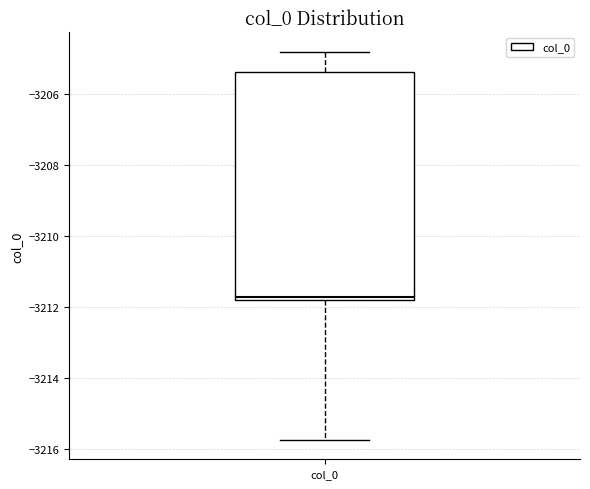

Read this box plot against the y-axis: the position of the median line, the range covered by the box, and the ends of both whiskers. The values are not printed on the chart, so give them approximately, as read against the axis.

median -3211.8 (just above the box's lower edge), box -3211.8 to -3205.4, whiskers -3215.8 to -3204.8